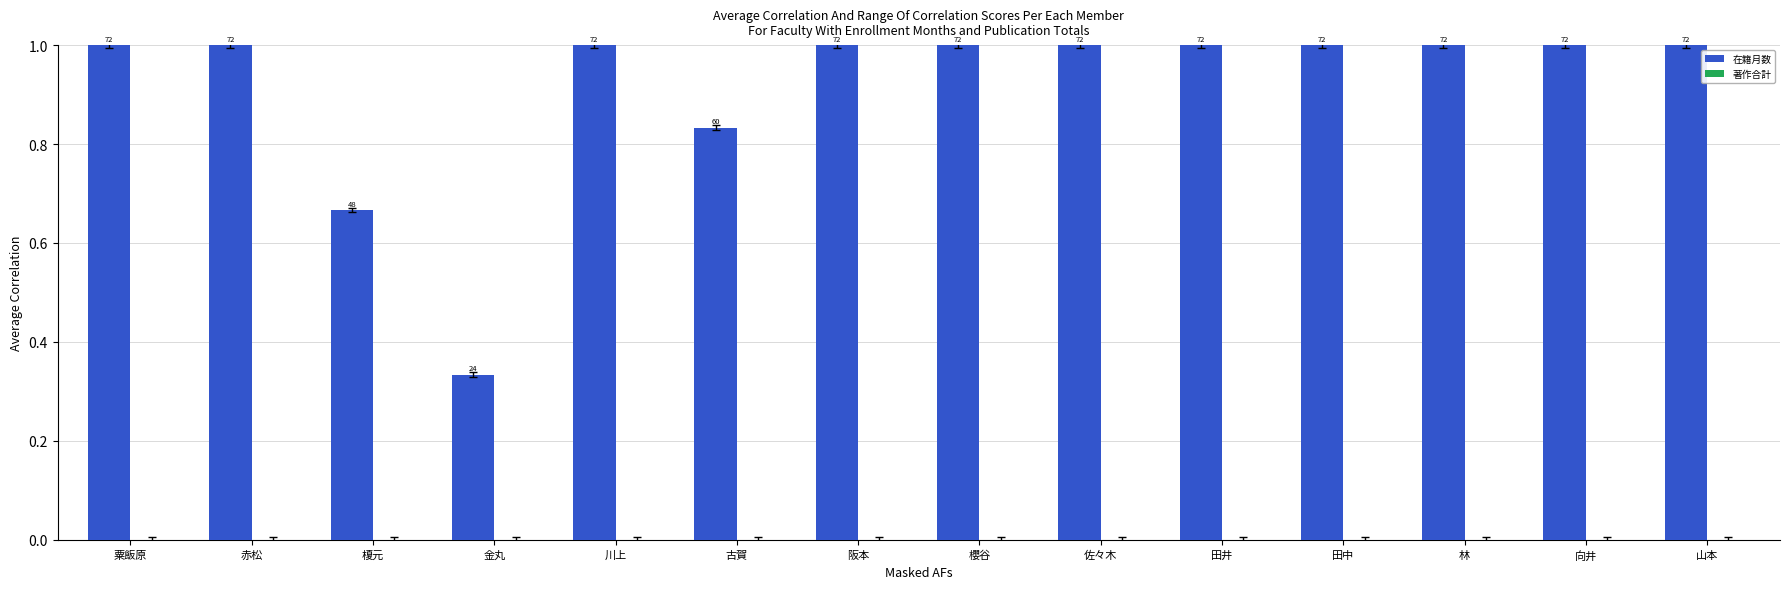

Reading left to right, what are all the values shown in this chart?

在籍月数: 粟飯原=1.0	赤松=1.0	榎元=0.7	金丸=0.3	川上=1.0	古賀=0.8	阪本=1.0	櫻谷=1.0	佐々木=1.0	田井=1.0	田中=1.0	林=1.0	向井=1.0	山本=1.0
著作合計: 粟飯原=0.0	赤松=0.0	榎元=0.0	金丸=0.0	川上=0.0	古賀=0.0	阪本=0.0	櫻谷=0.0	佐々木=0.0	田井=0.0	田中=0.0	林=0.0	向井=0.0	山本=0.0